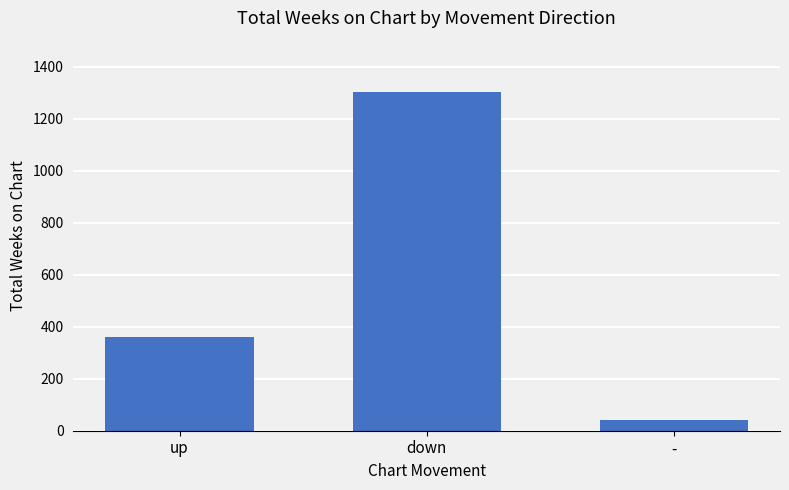

Which has a higher value, down or up?

down